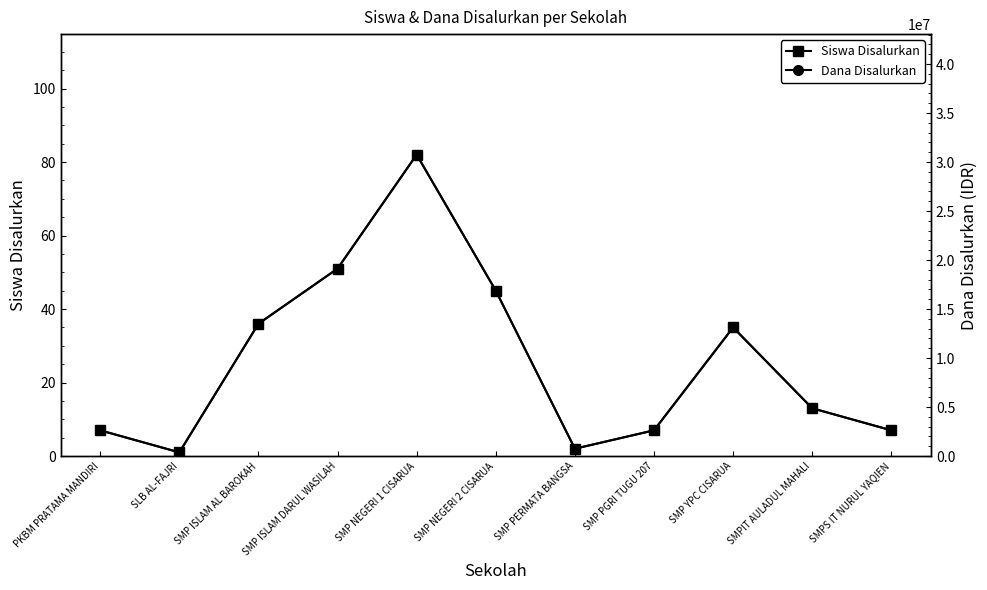

Is it true that Dana Disalurkan equals 6138399 at SMP YPC CISARUA?

False